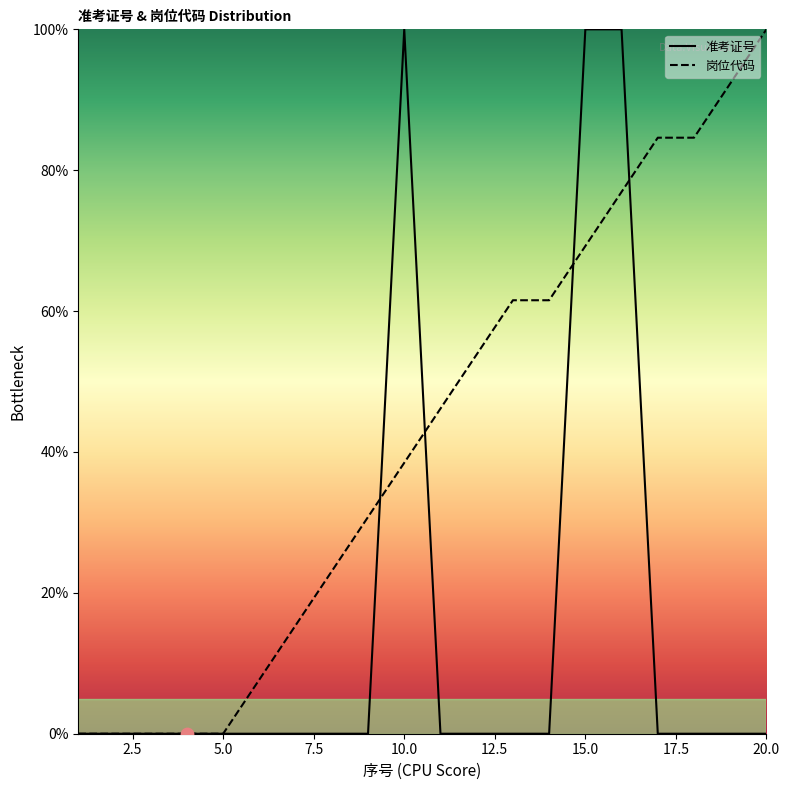

At which category is the sum across all series the highest?

16